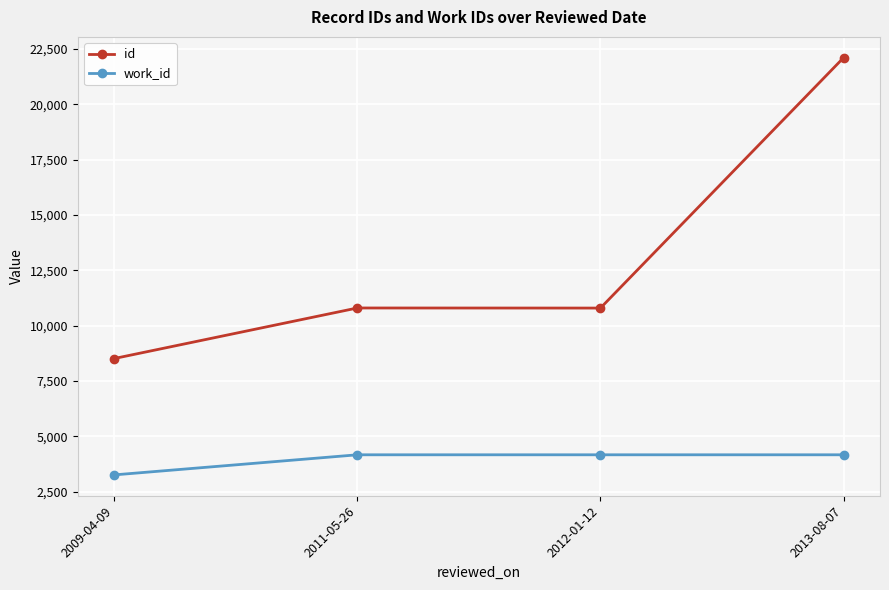

What is the lowest value of the work_id series?

3259